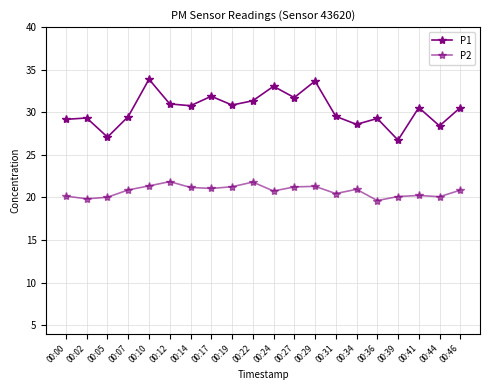

Where does the P2 series first go above 20?

00:00